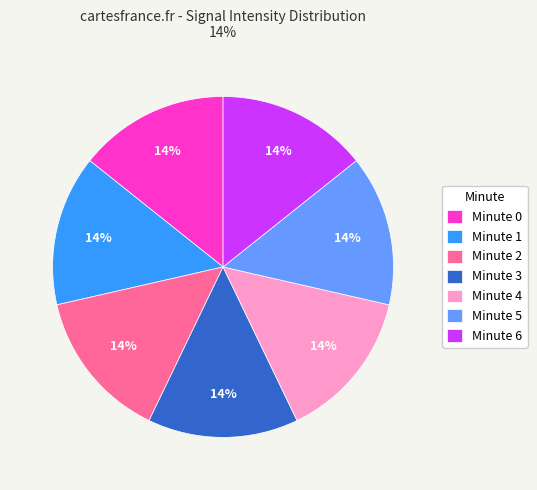

How many segments does this pie chart have?

7